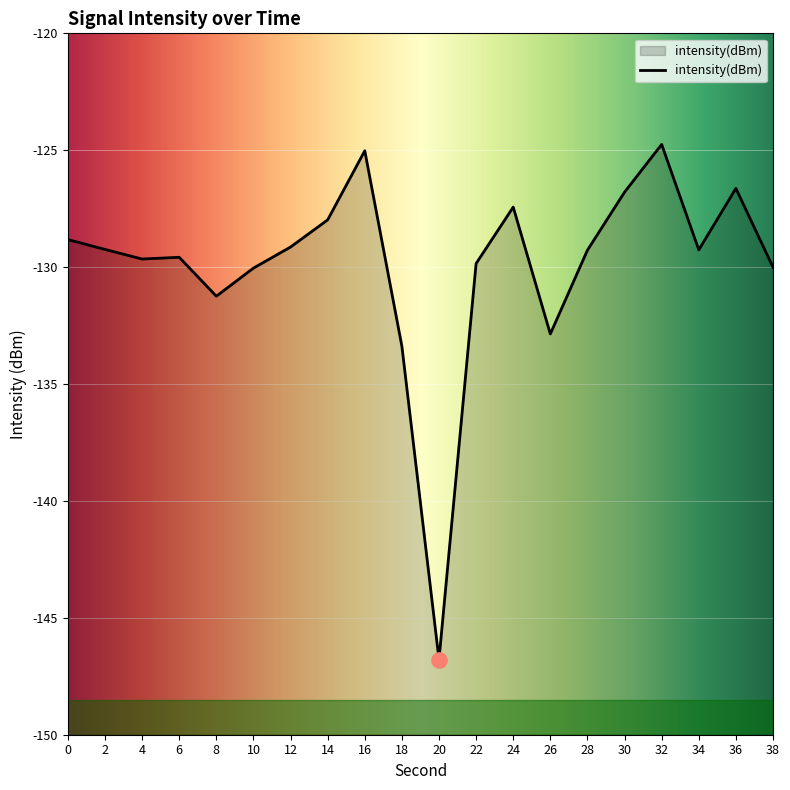

Between 38 and 6, which is larger?

6